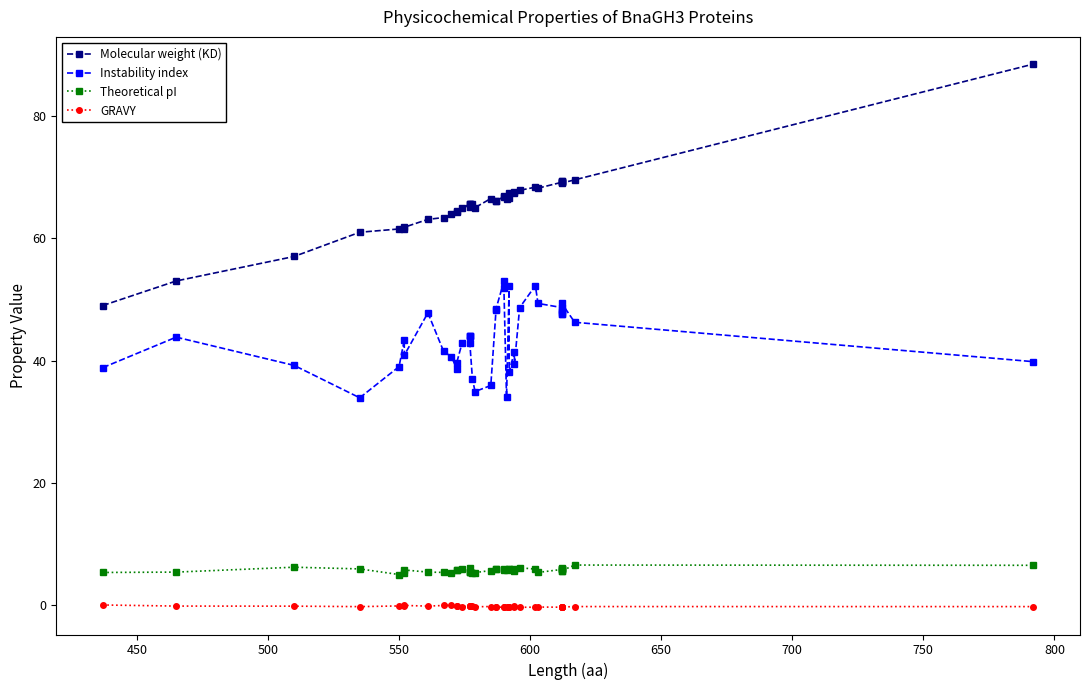

How many data points does each series have?

40